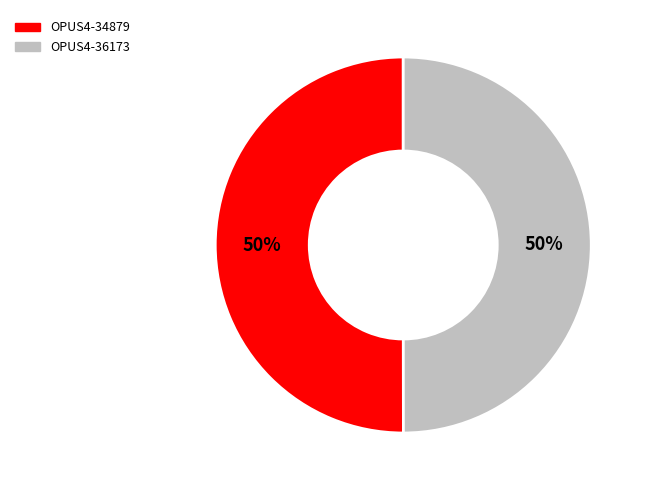

To the nearest percent, what portion does OPUS4-34879 represent?

50%